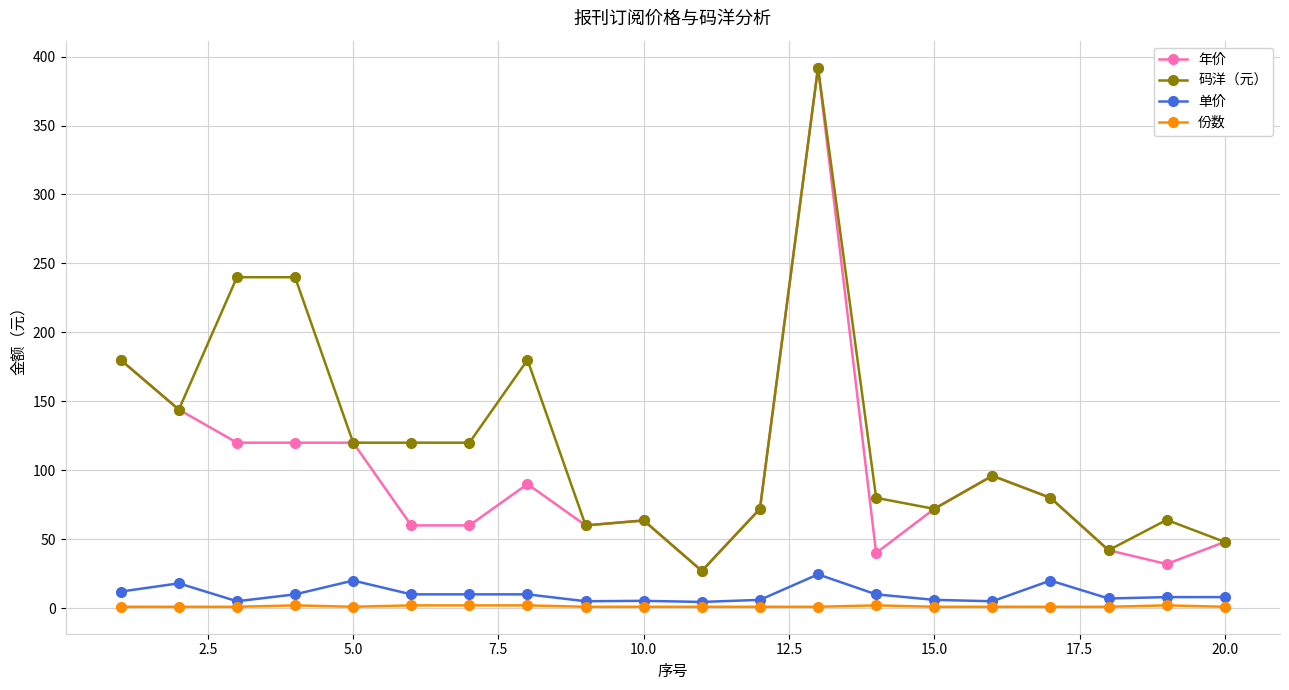

Does the chart display data point markers on the line(s)?

Yes